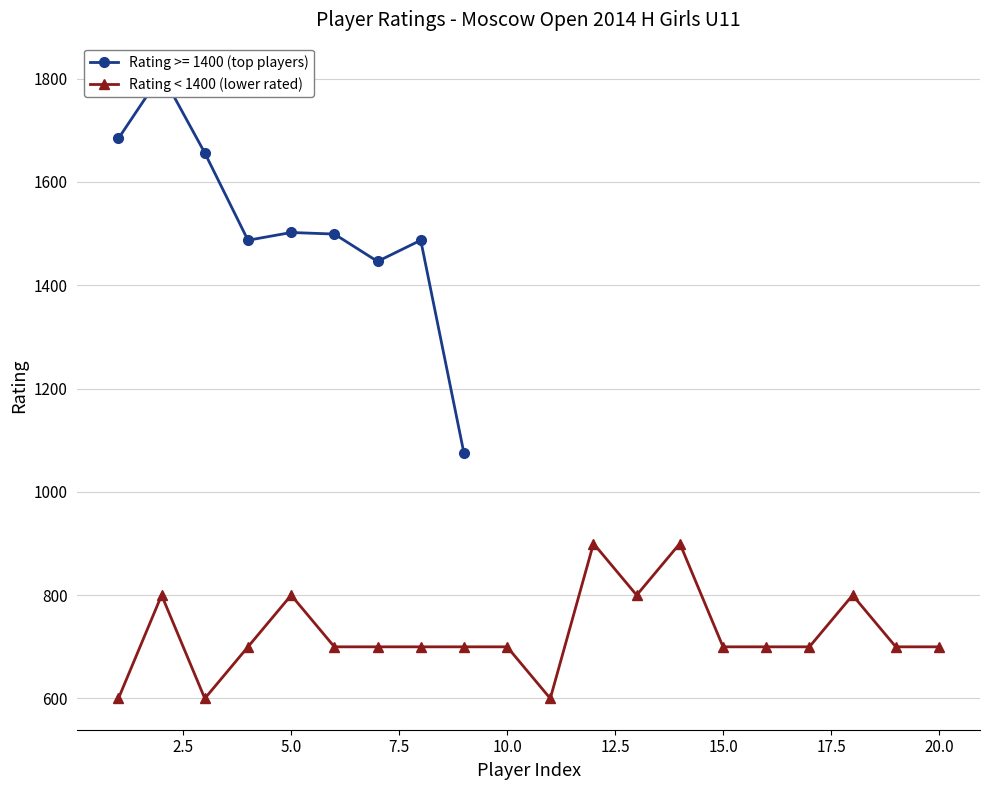

What is the minimum value for Rating < 1400 (lower rated)?

600